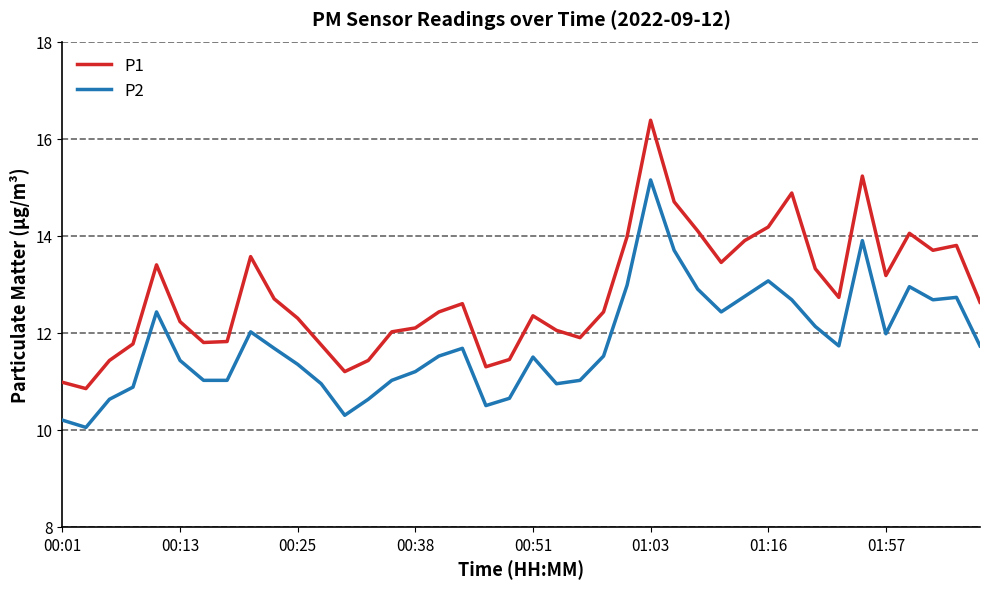

What is the smallest value displayed?

10.1